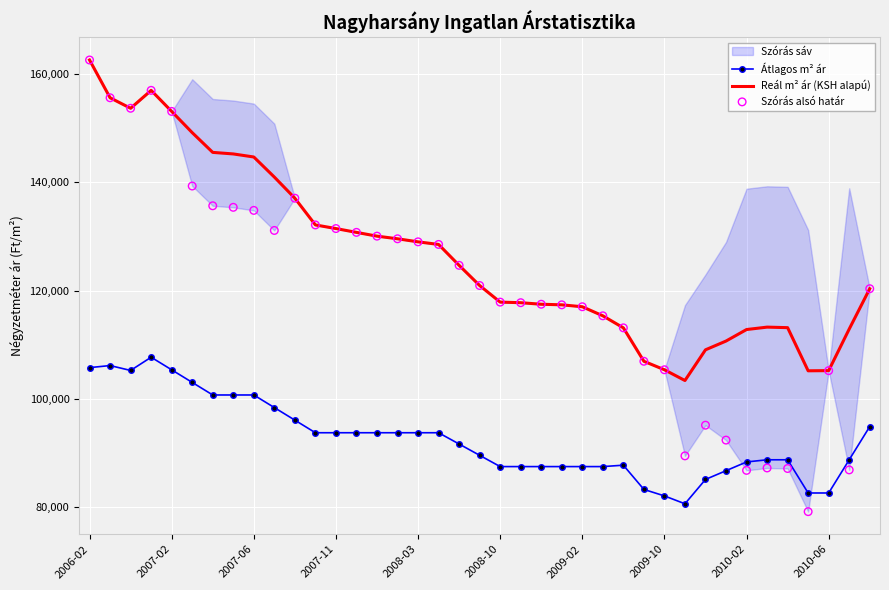

Which series has the widest spread of Y values?

Szórás alsó határ